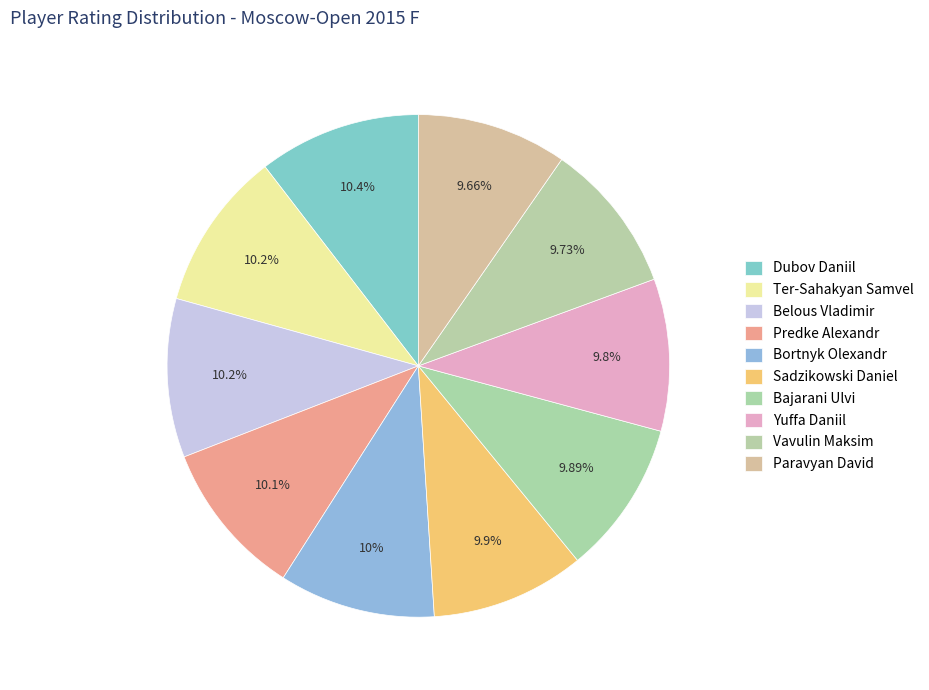

Is it true that Yuffa Daniil is 1% of the pie?

False